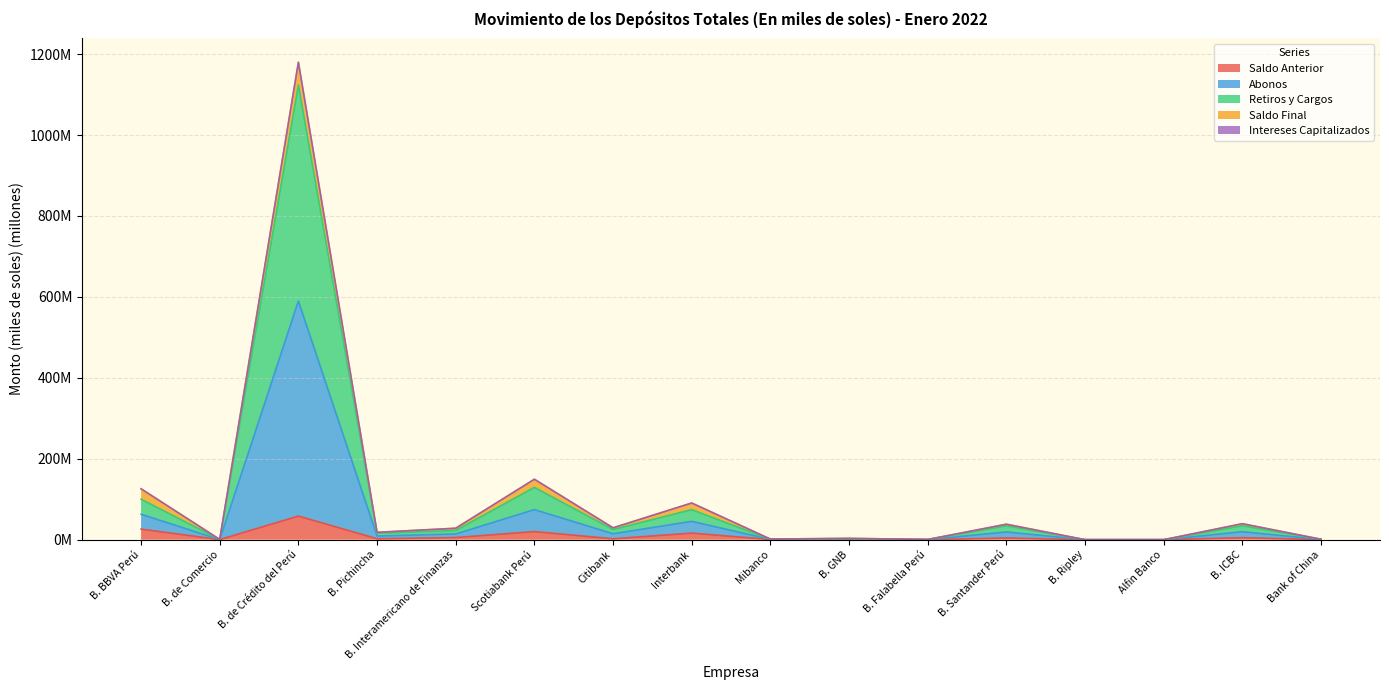

Does the chart have visible grid lines?

Yes